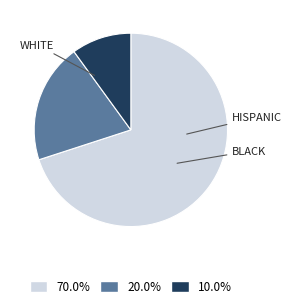

Does any single category account for the majority?

Yes